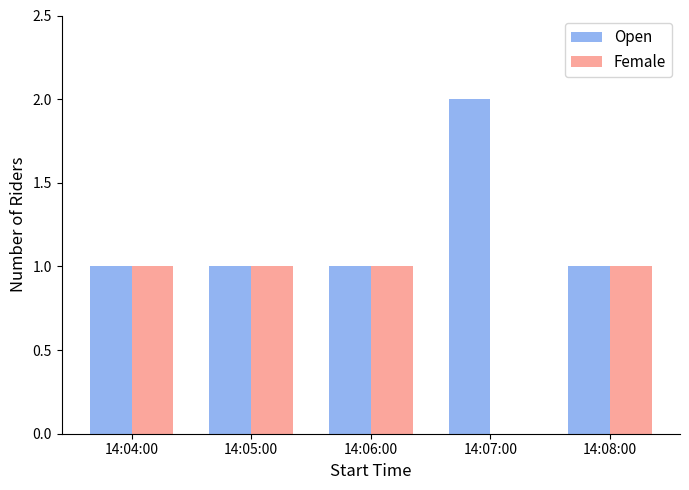

Which series has the largest total across all categories?

Open